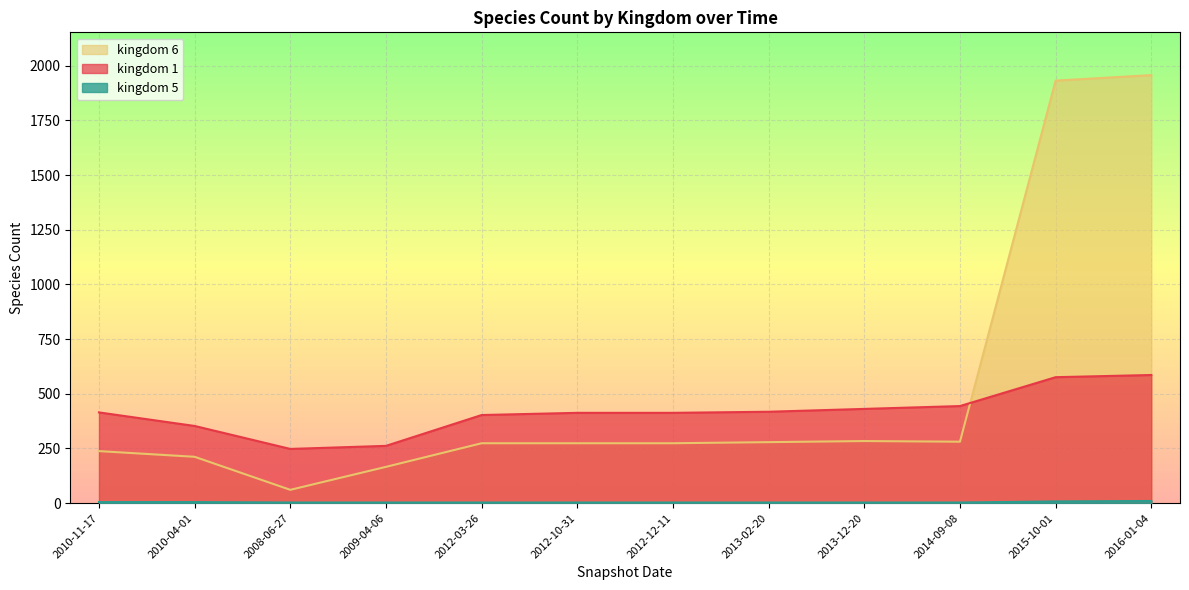

At which category does the chart reach its minimum across all series?

2008-06-27